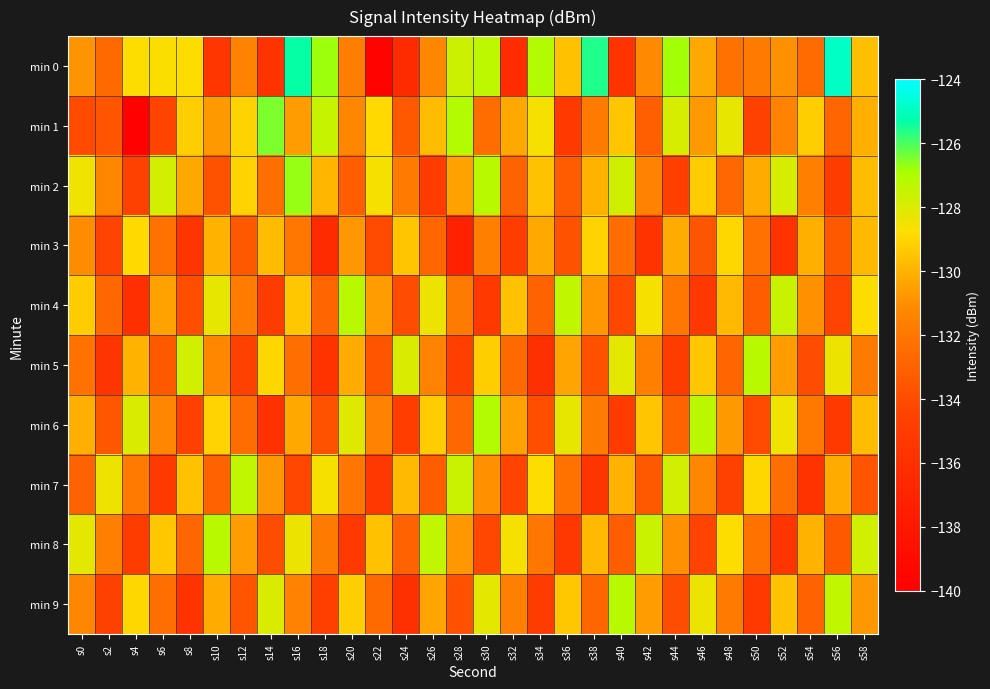

Between s46 and s20, which is larger?

s46